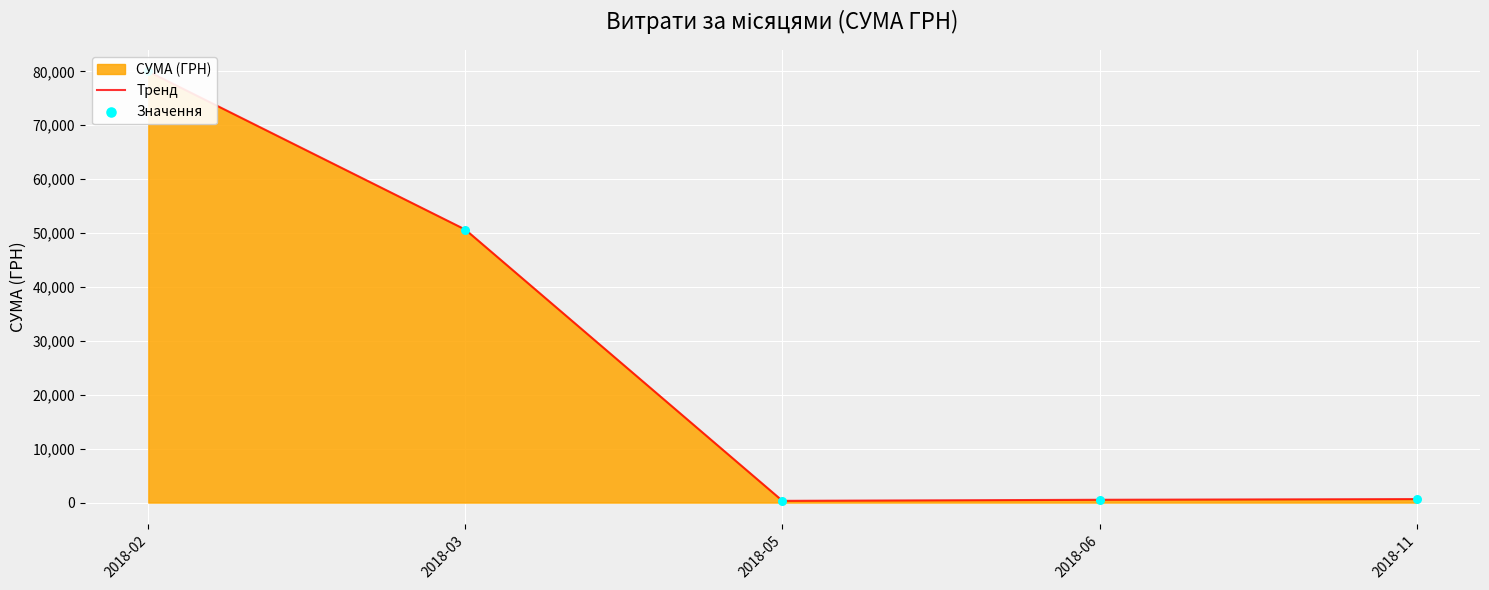

What is the total value across all series at 2018-06?

1037.2